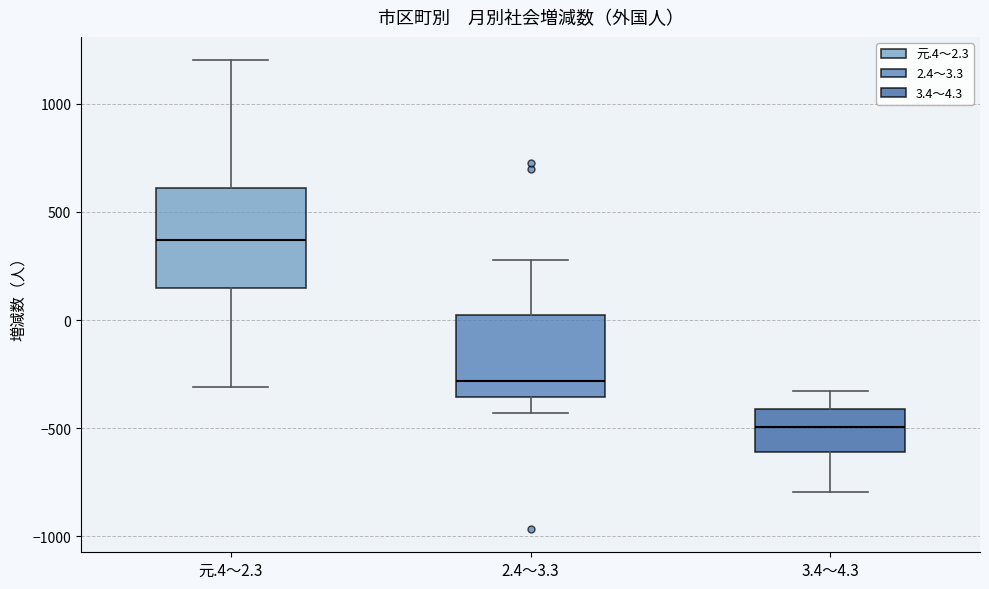

Where is the upper edge of the box for 3.4～4.3 on the y-axis? The values are not printed on the chart, so give them approximately, as read against the axis.

-400